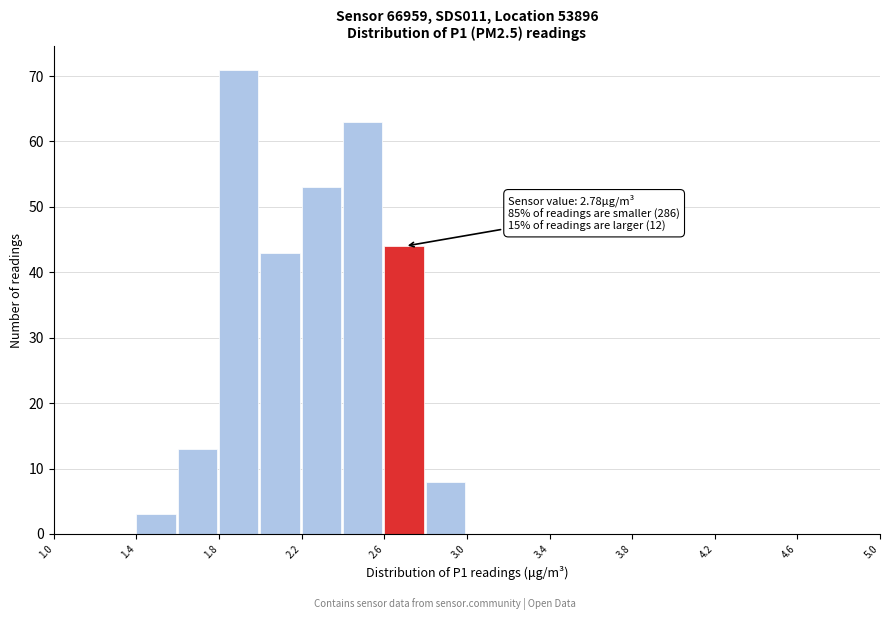

Over which range of the x-axis is the bar tallest?

1.8 to 2.0